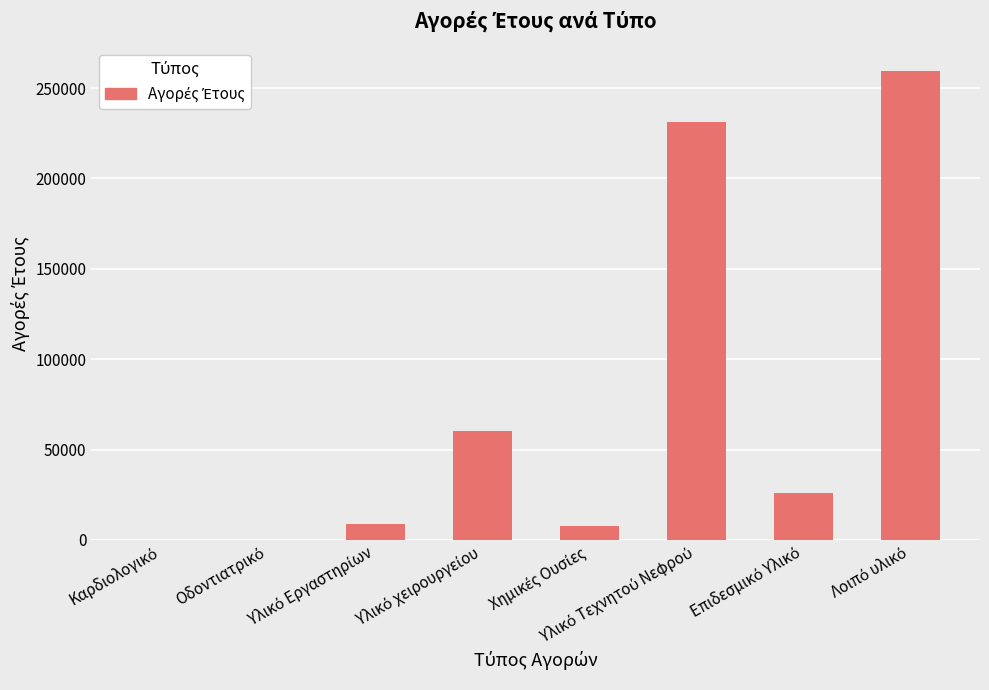

What is the sum of all values?

593650.4